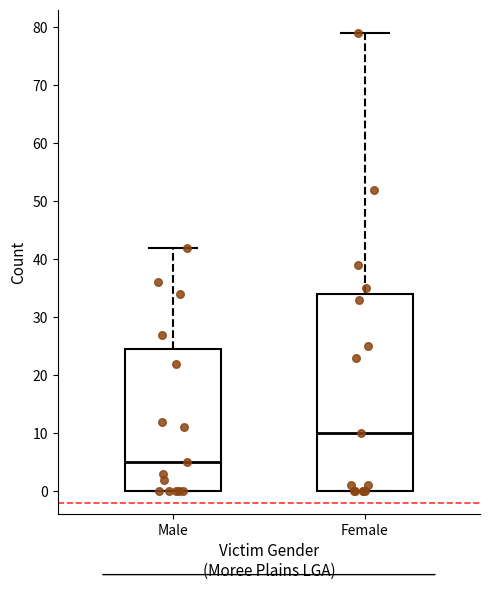

Which box has the lowest median line?

Male